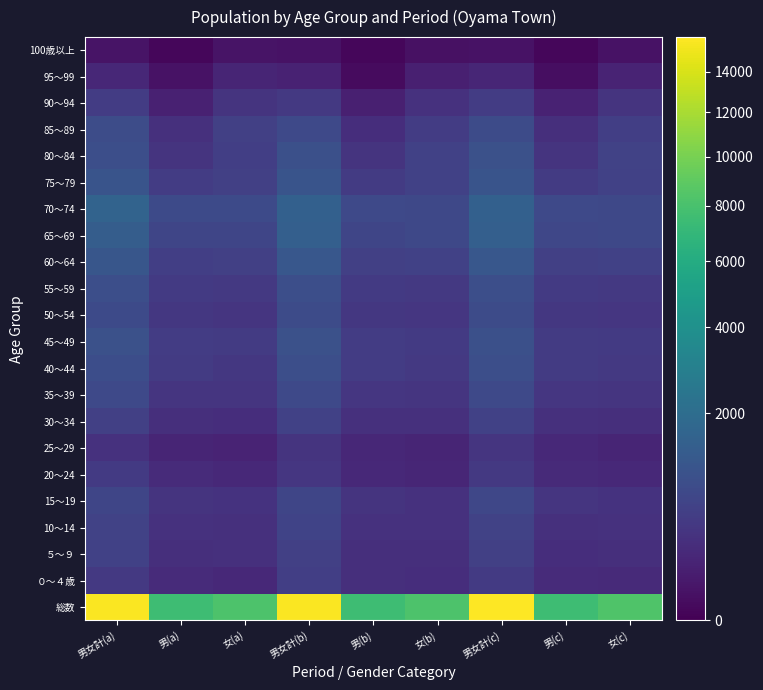

What is the difference between the maximum and minimum values in the 80～84 series?

620